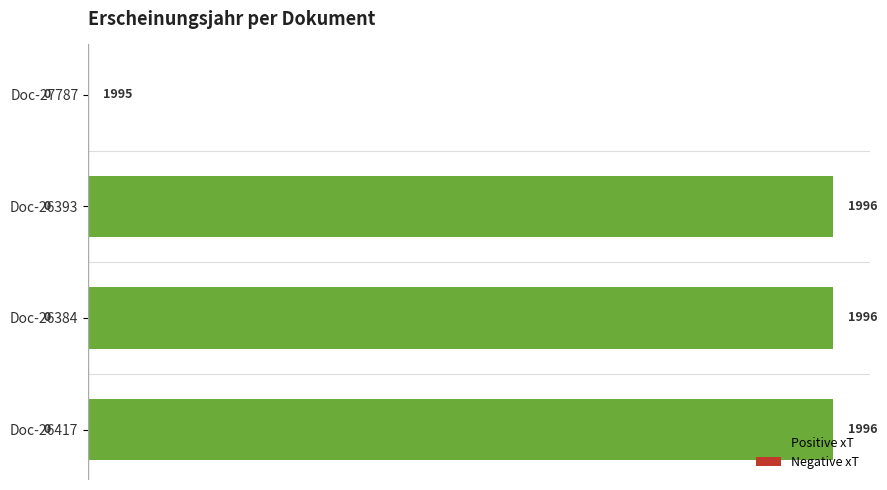

What is the sum of all values?

3